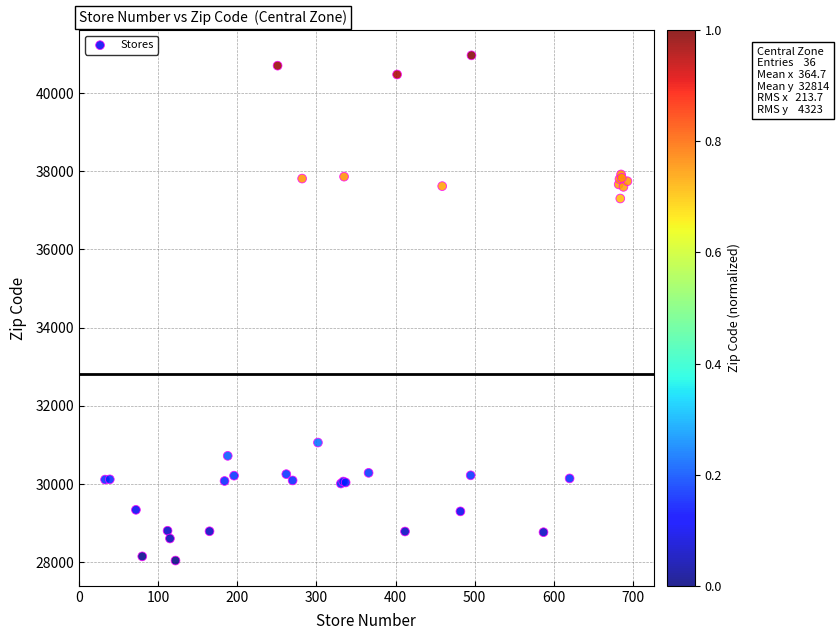

What Y value in the scatter plot is closest to 34504?

37303